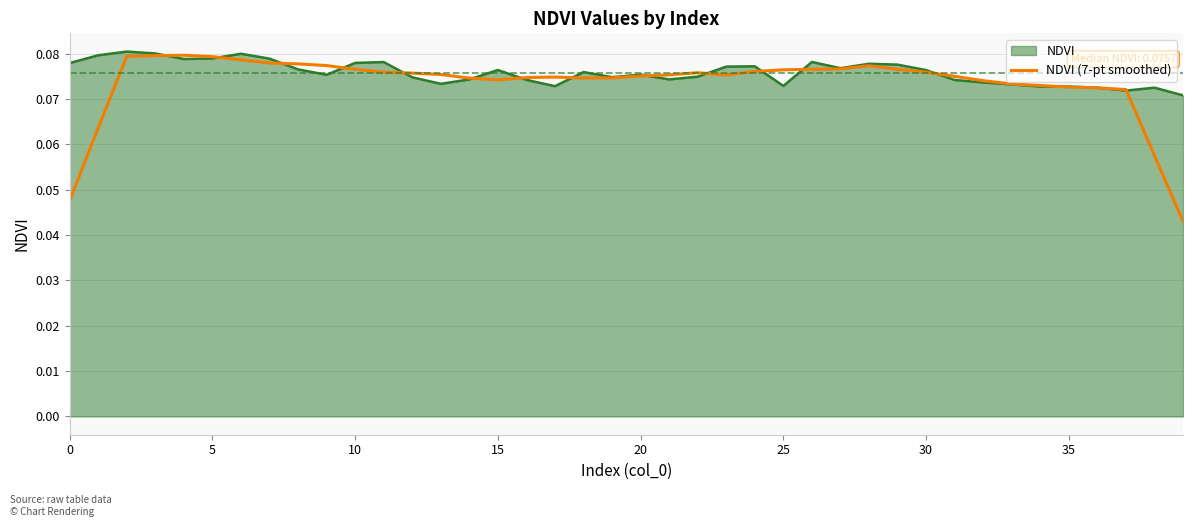

Which series has the largest range (max minus min)?

NDVI (7-pt smoothed)